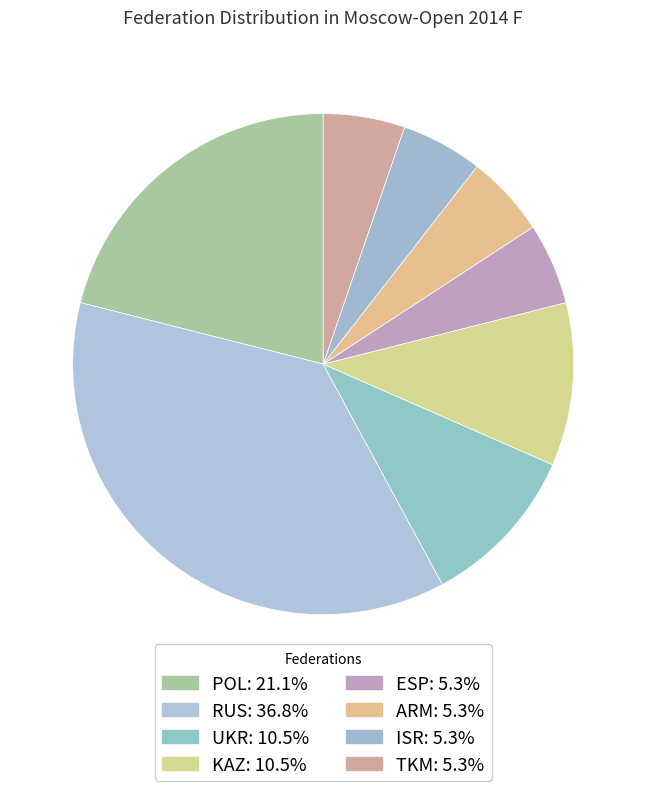

Rank the categories by value from lowest to highest.

ESP, ARM, ISR, TKM, UKR, KAZ, POL, RUS